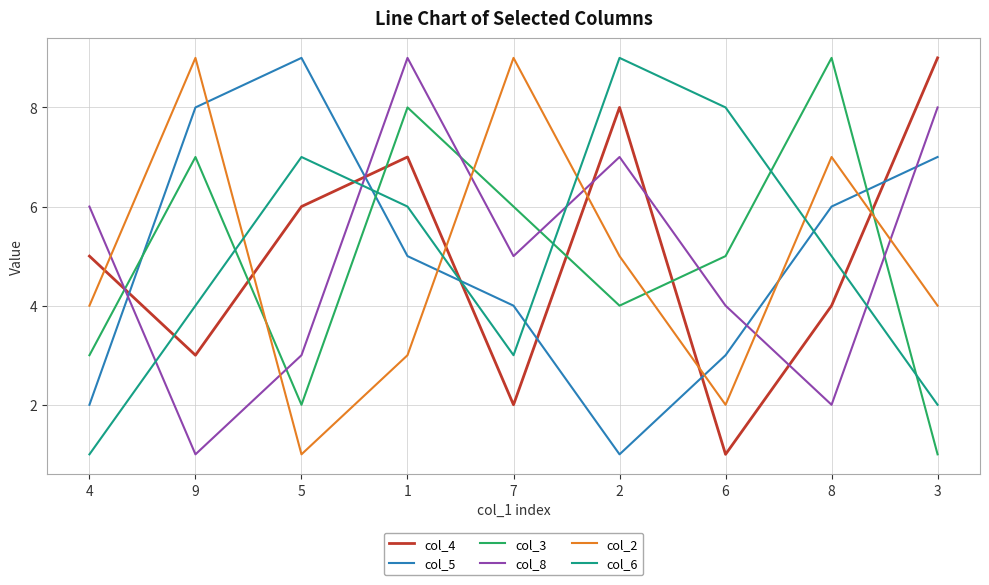

What is the difference between the maximum and minimum values in the col_3 series?

8